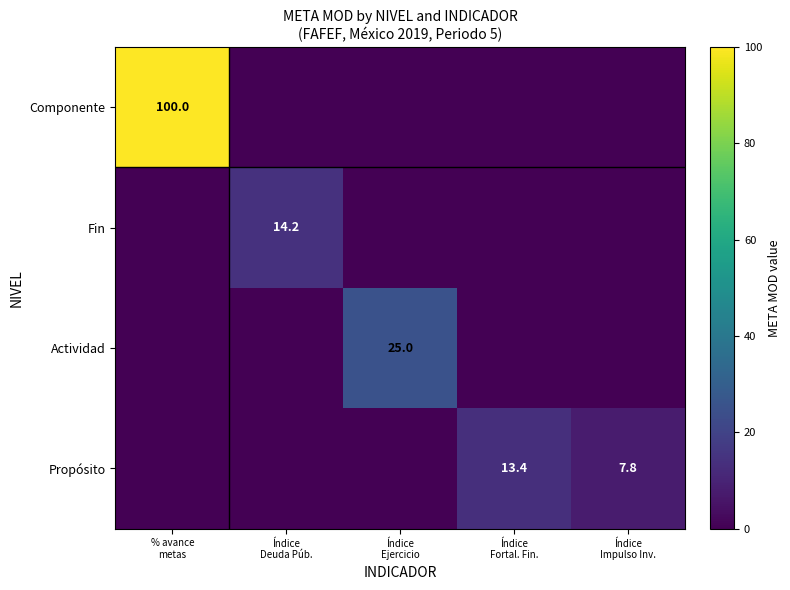

List the labels in order of Componente value, largest first.

% avance metas, Índice Deuda Púb., Índice Ejercicio, Índice Fortal. Fin., Índice Impulso Inv.